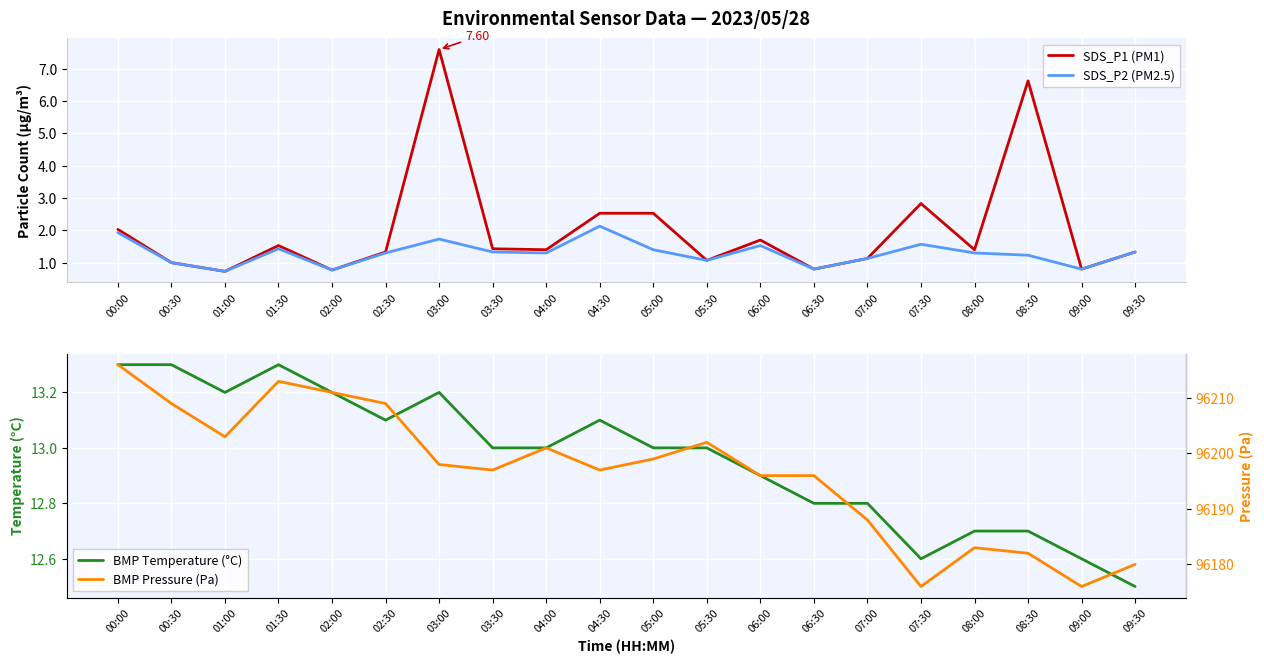

What is the spread (max minus min) of values at 08:30?

96180.8